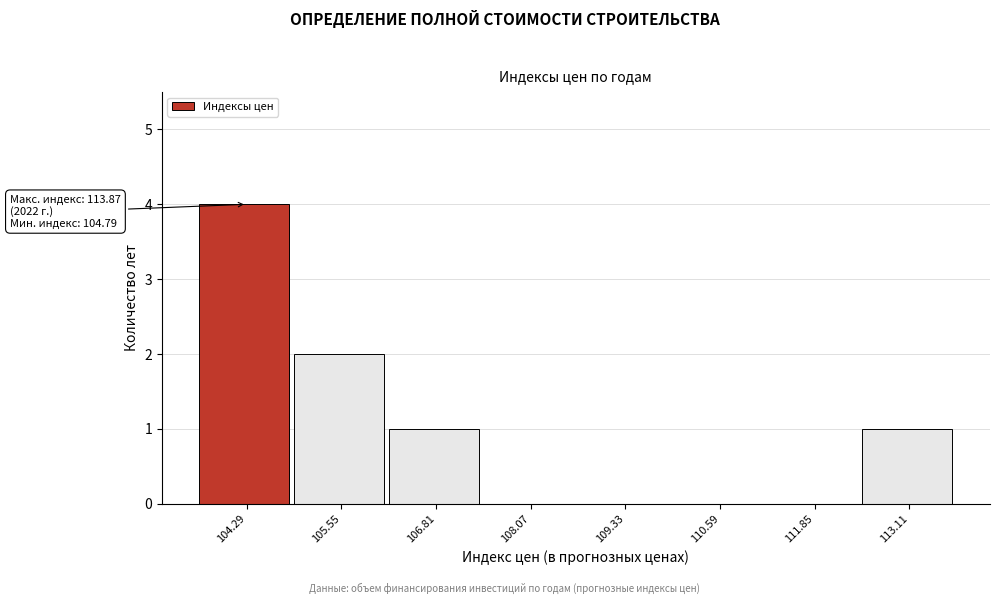

Reading left to right, transcribe all the data shown in this chart.

104.29=4	105.55=2	106.81=1	108.07=0	109.33=0	110.59=0	111.85=0	113.11=1